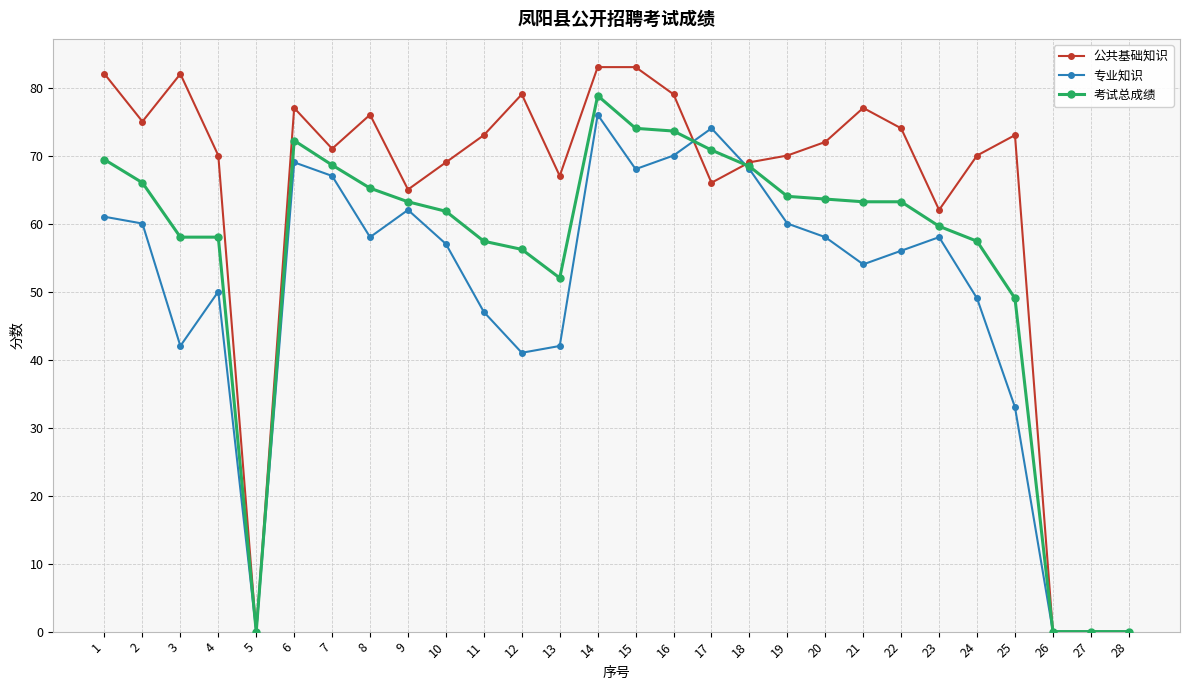

True or false: 考试总成绩 has a value of 20.9 at 9.

False